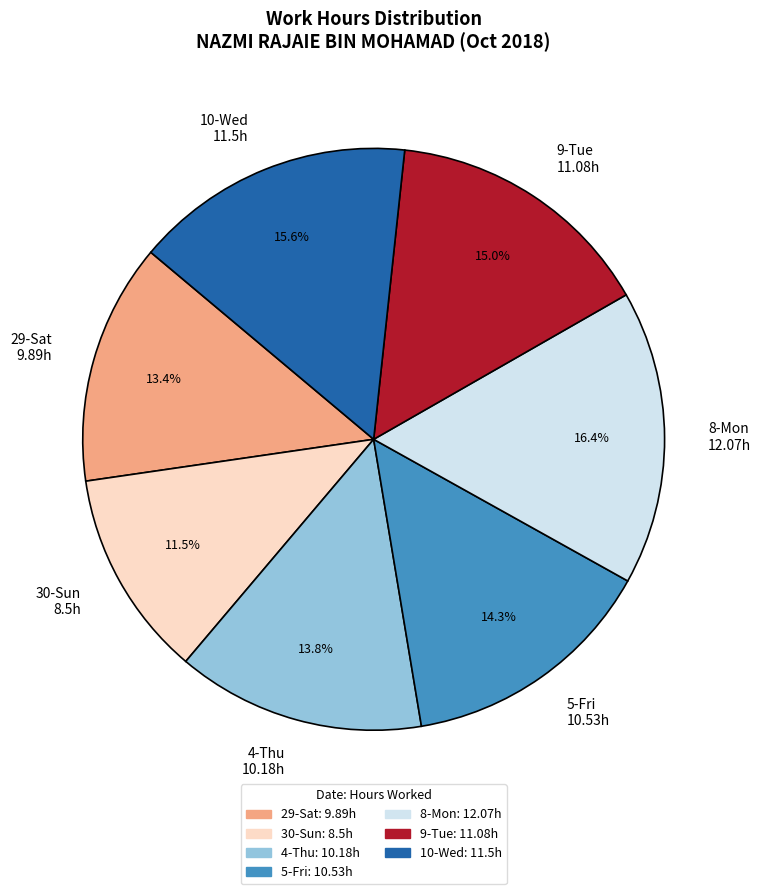

Which slice is the largest?

8-Mon 12.07h